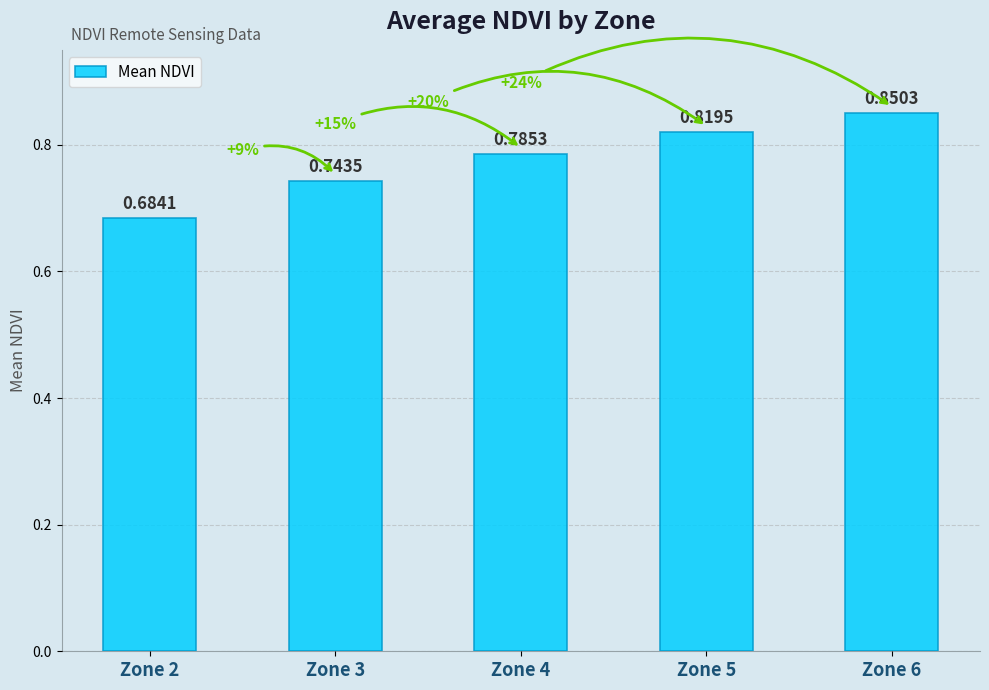

What is the change in value from Zone 2 to Zone 3?

+0.1